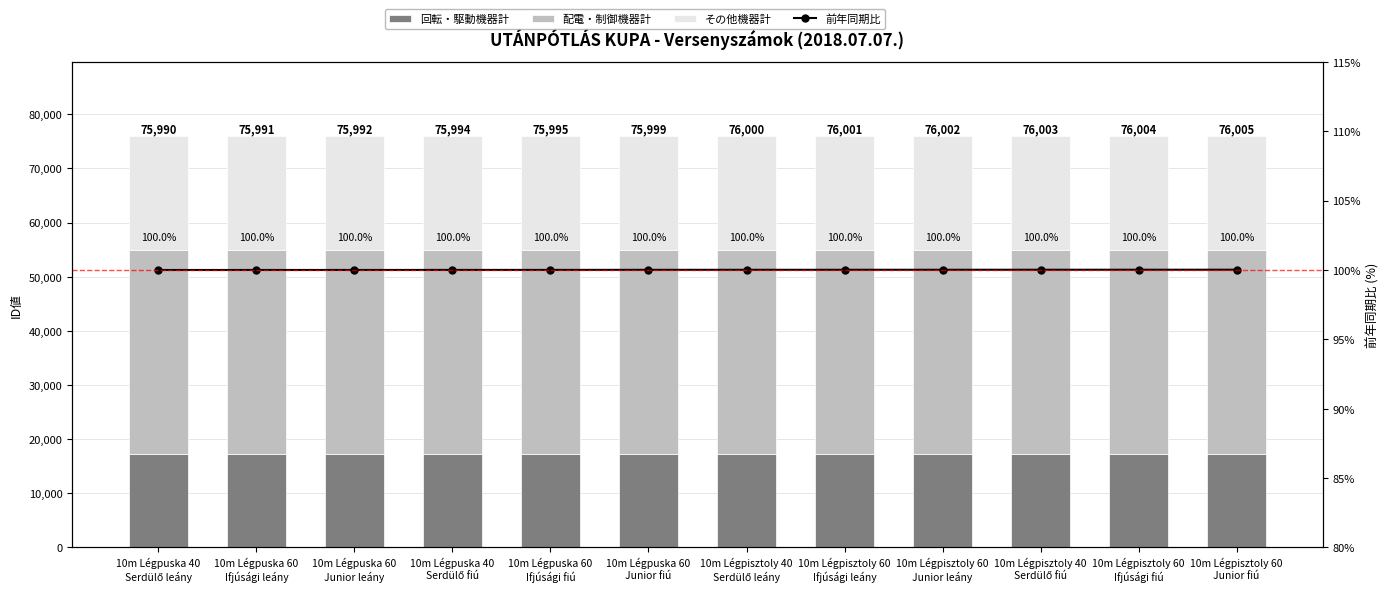

What is the smallest value displayed?

100.0